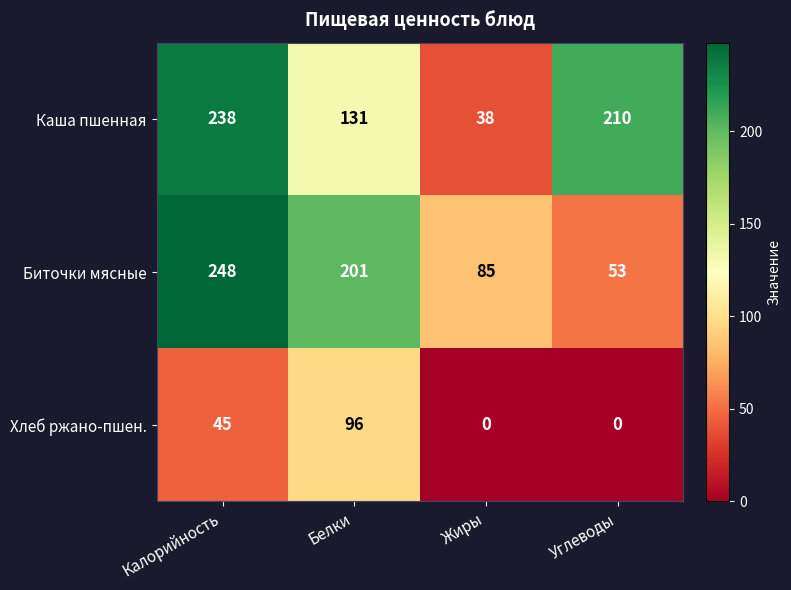

Reading left to right, extract all data points from this chart.

Каша пшенная: 238	131	38	210
Биточки мясные: 248	201	85	53
Хлеб ржано-пшен.: 45	96	0	0